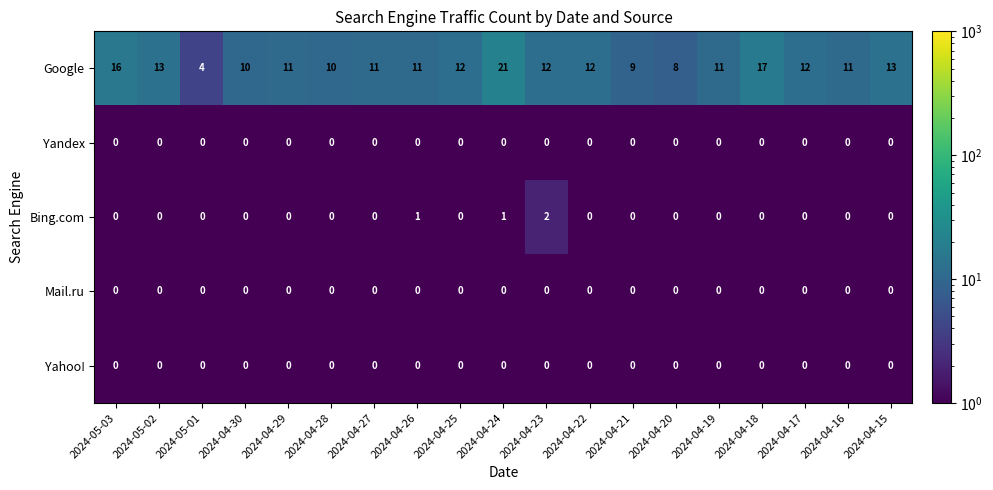

Is it true that Bing.com equals 1 at 2024-04-16?

False